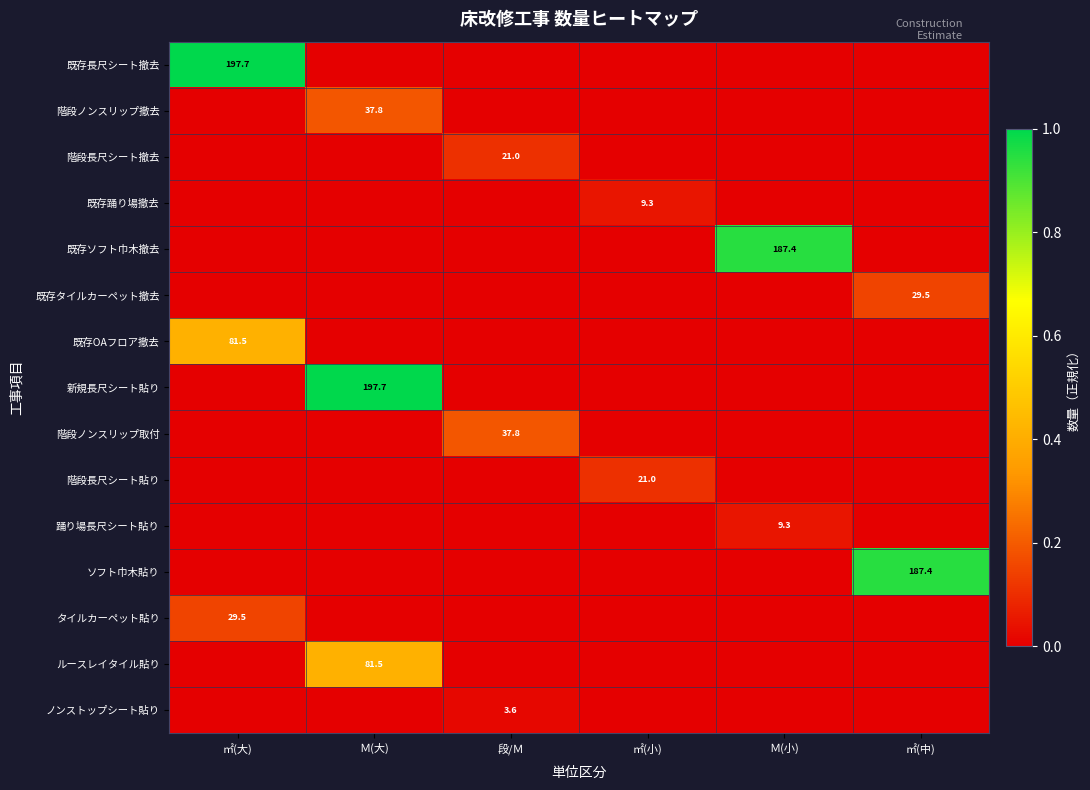

The 踊り場長尺シート貼り series shows 9.3 at Ｍ(小). True or false?

True